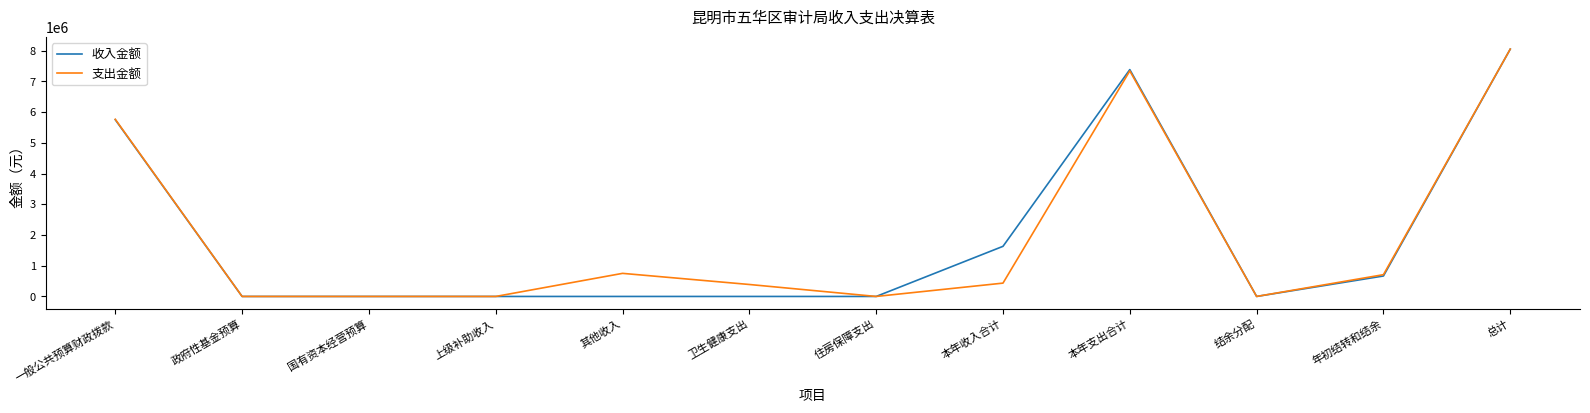

At which label is 收入金额 closest to 4025883?

一般公共预算财政拨款